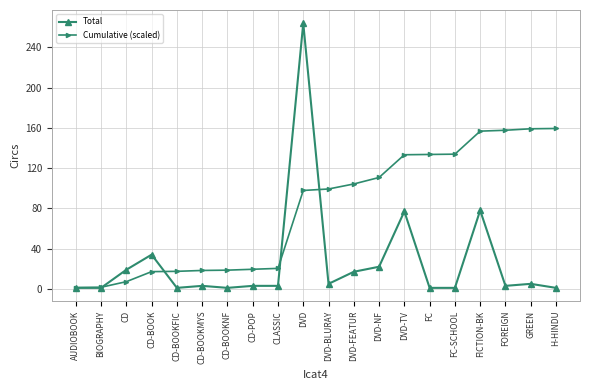

What is the difference between the maximum and minimum values in the Total series?

263.0